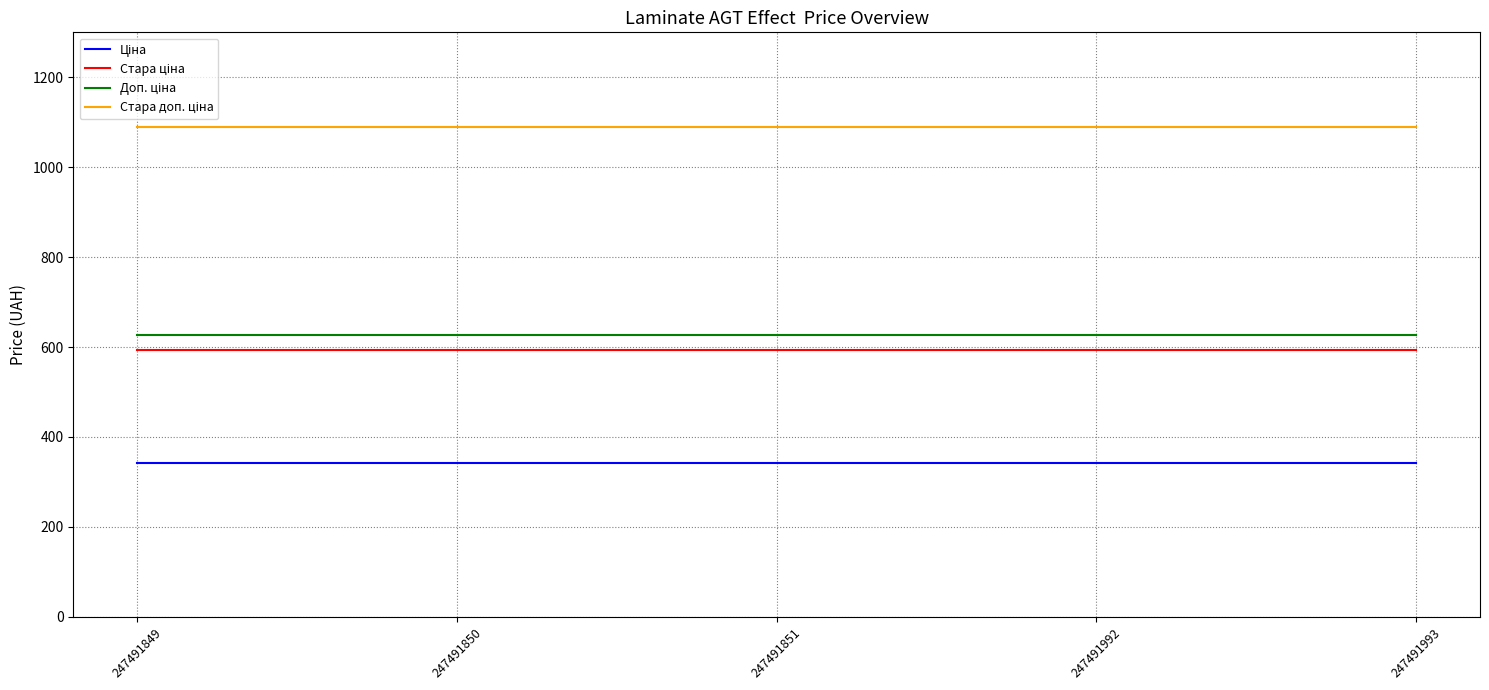

What is the spread (max minus min) of values at 247491851?

746.7